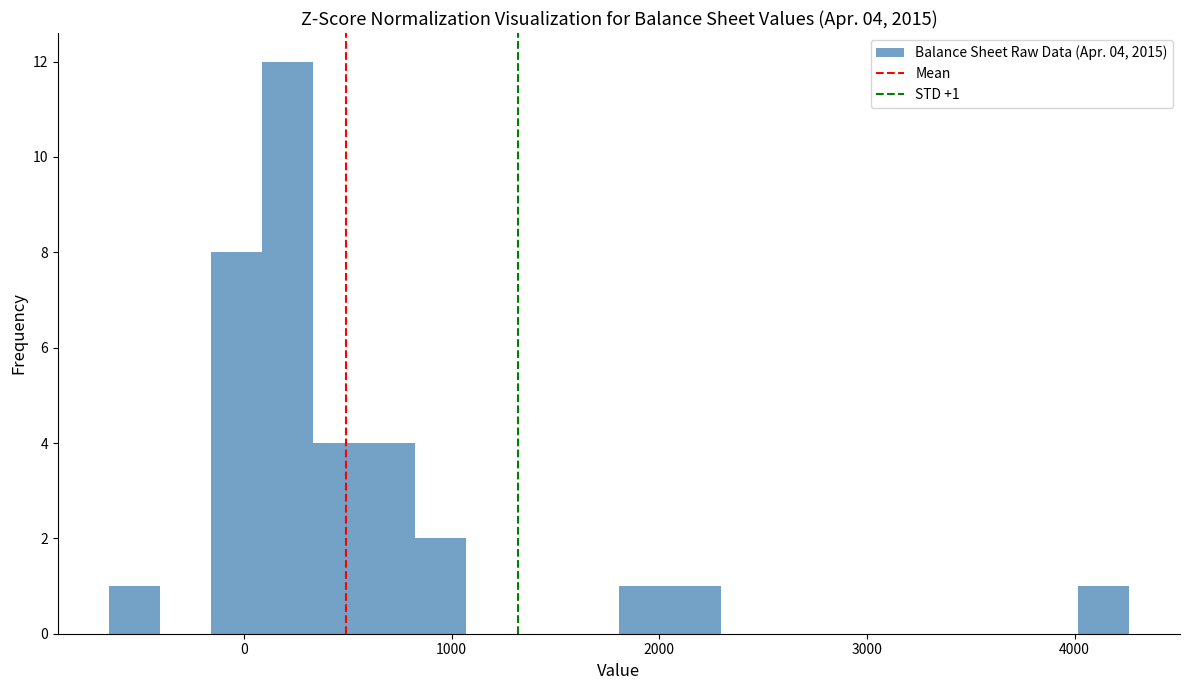

Around what value on the x-axis is the tallest bar? Give the approximate position of its centre, as read against the axis.

200